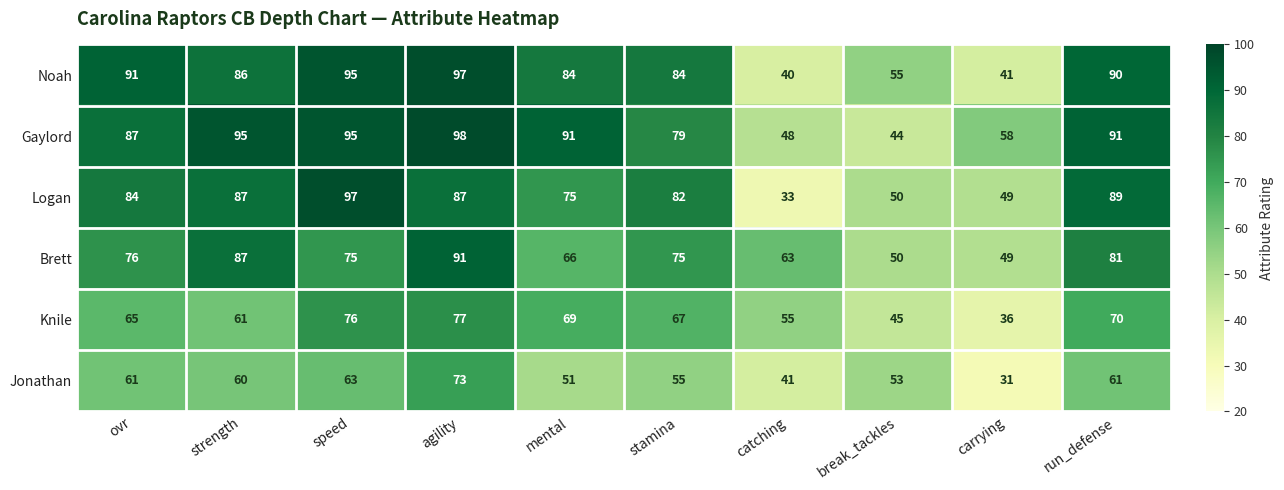

What is the average value of the Noah series?

76